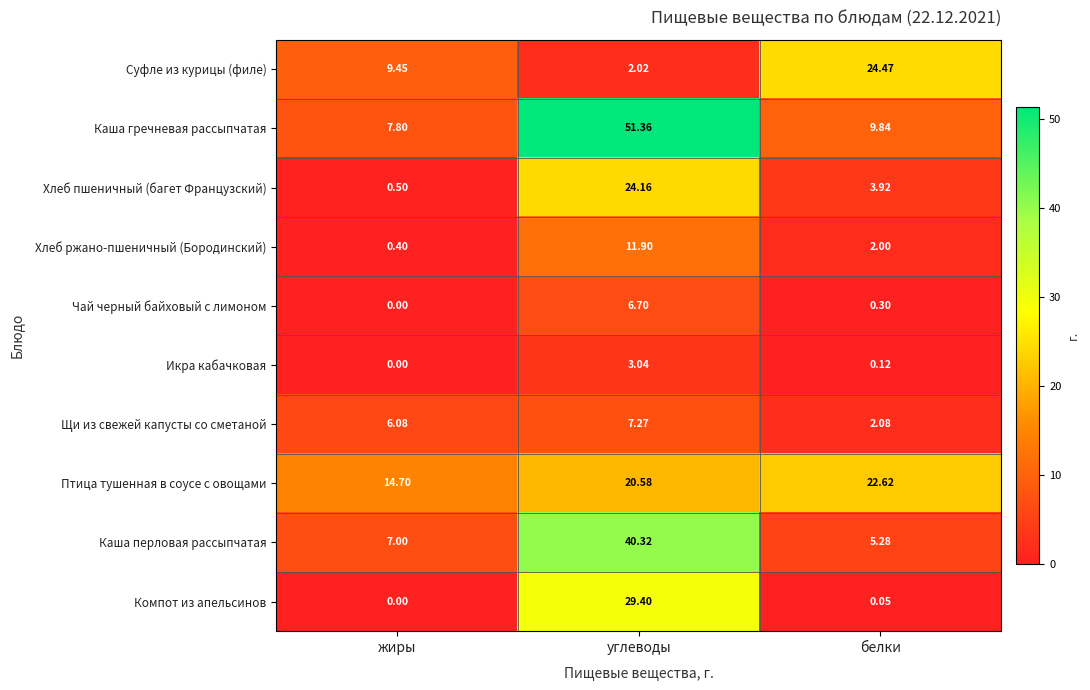

At how many categories does at least one series exceed 35?

1